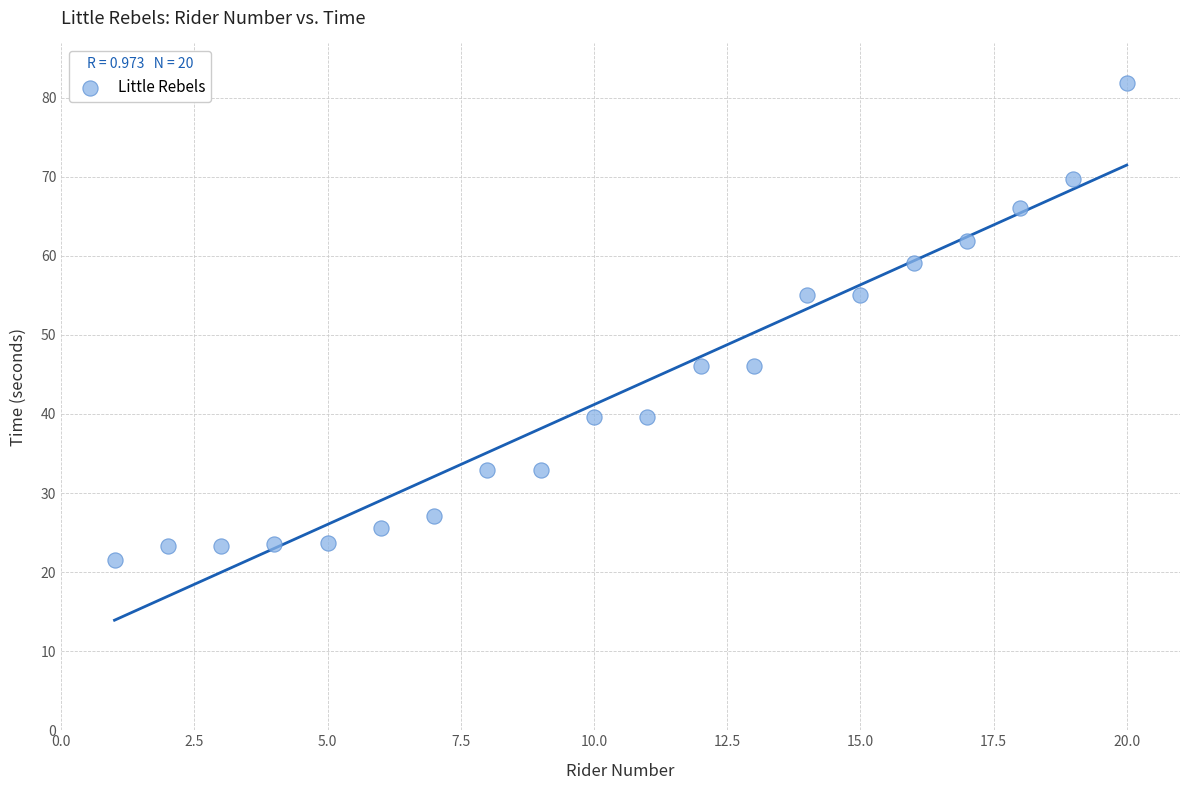

What is the range of Y values (max minus min)?

60.3